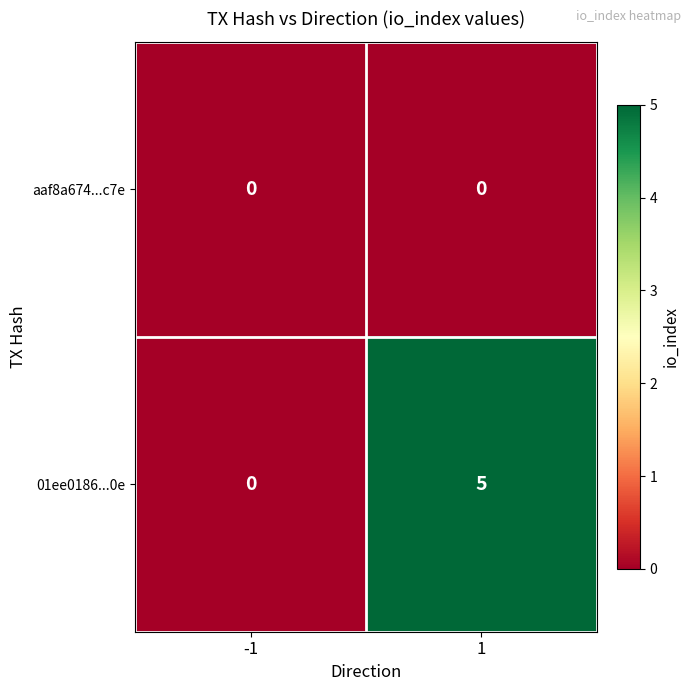

Rank the series by their average value, from lowest to highest.

aaf8a674...c7e, 01ee0186...0e